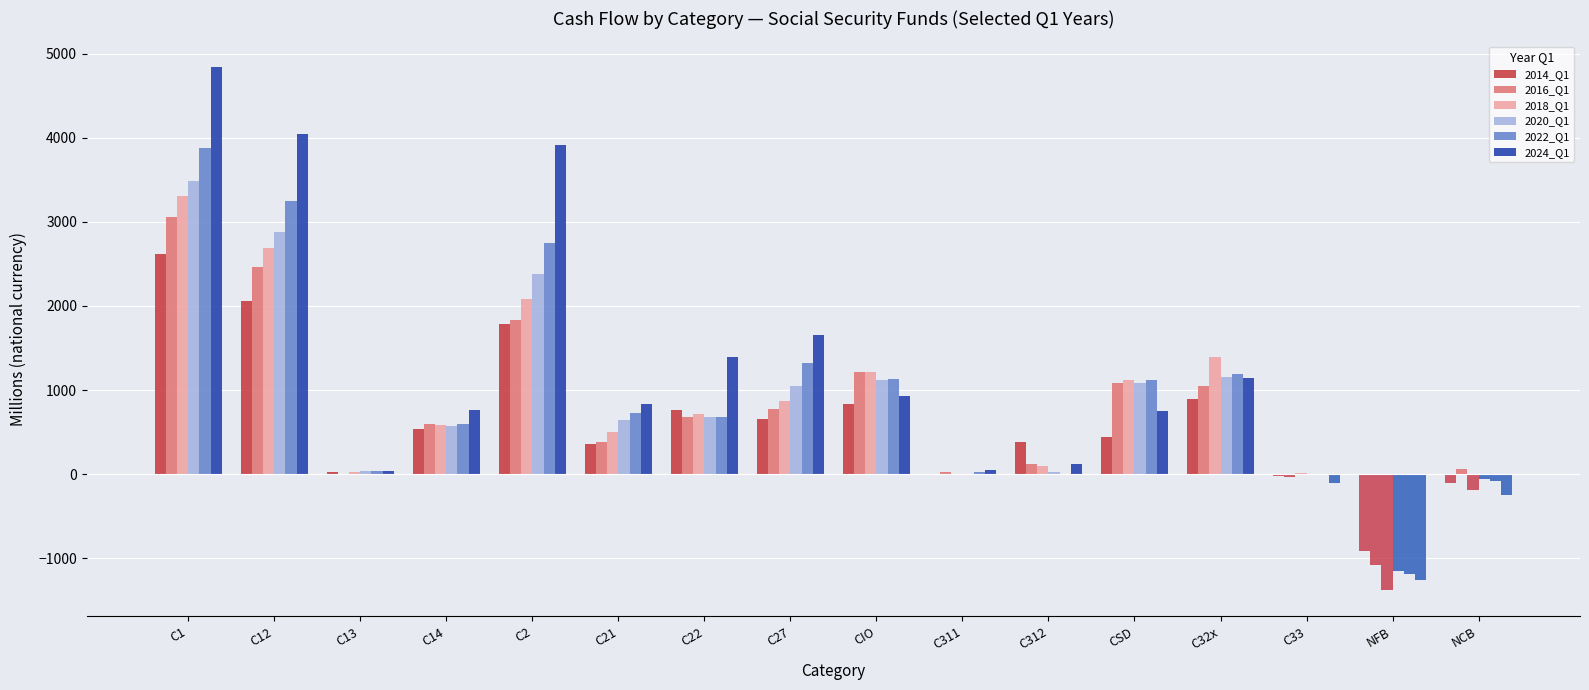

How many groups of bars are there?

16